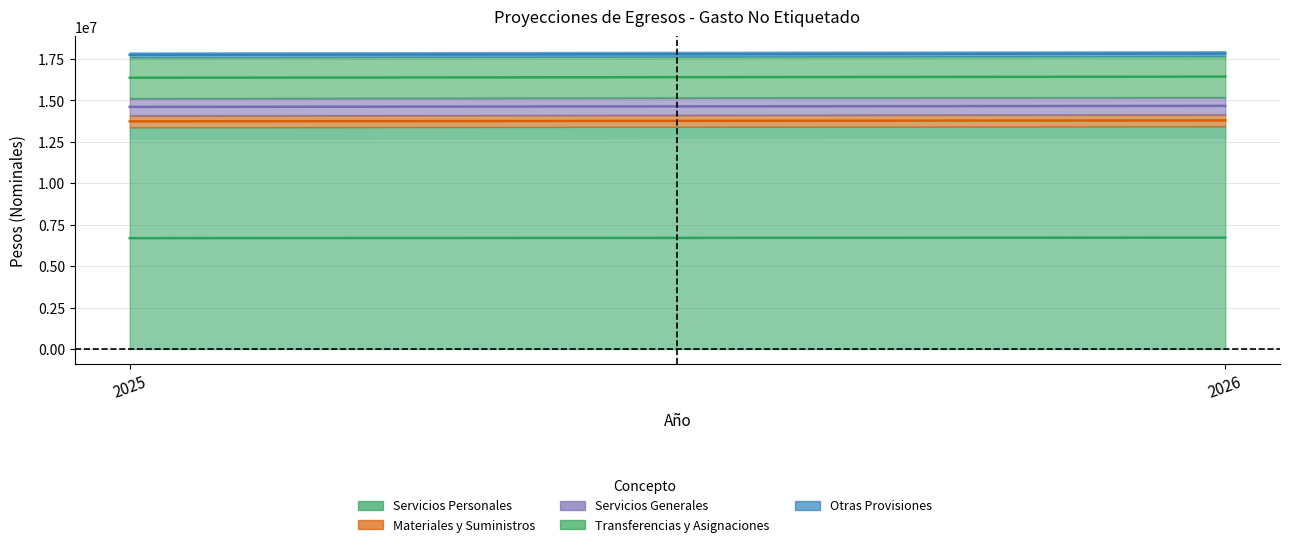

At which label does Transferencias y Asignaciones reach its minimum?

2025